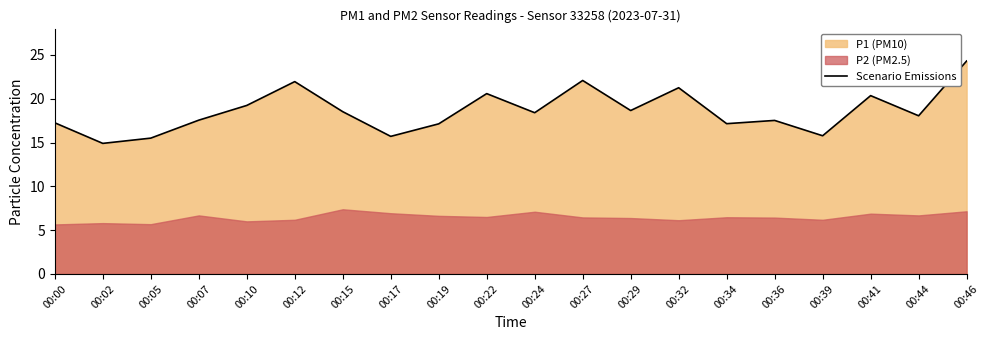

How many data points are above 18?

11